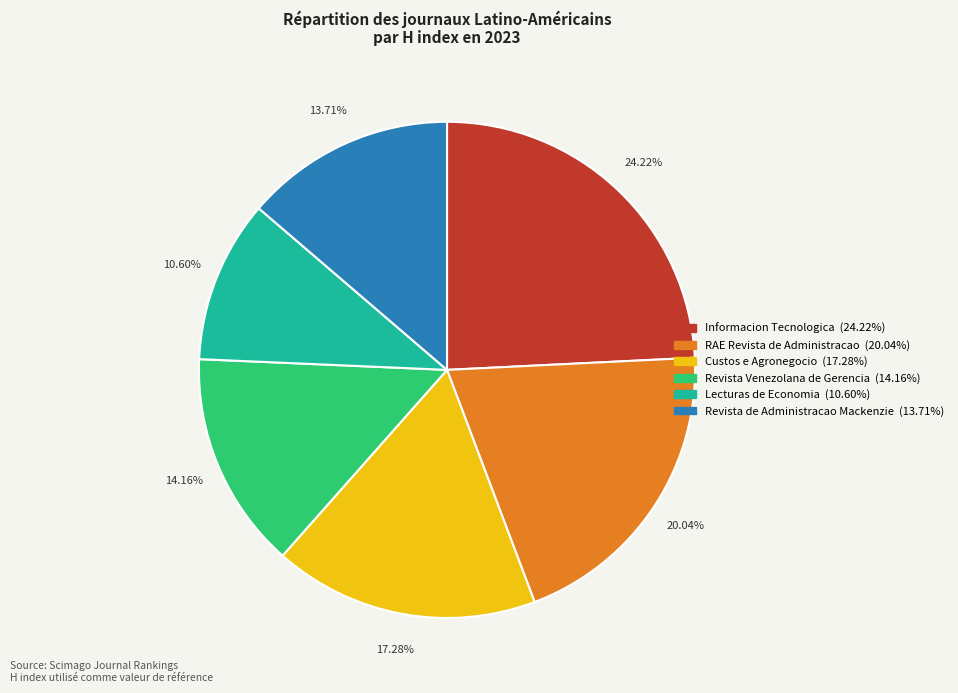

Is there any slice that represents more than half of the pie?

No